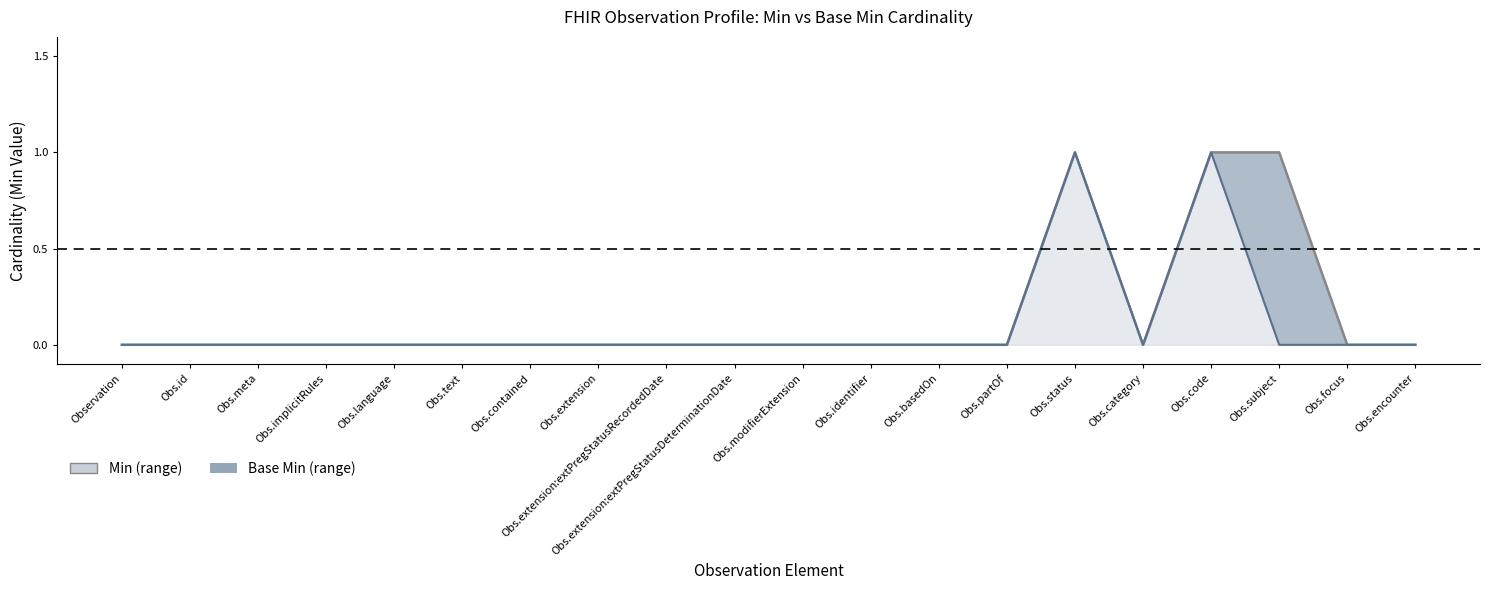

Rank the categories by Base Min value from highest to lowest.

Obs.status, Obs.code, Observation, Obs.id, Obs.meta, Obs.implicitRules, Obs.language, Obs.text, Obs.contained, Obs.extension, Obs.extension:extPregStatusRecordedDate, Obs.extension:extPregStatusDeterminationDate, Obs.modifierExtension, Obs.identifier, Obs.basedOn, Obs.partOf, Obs.category, Obs.subject, Obs.focus, Obs.encounter